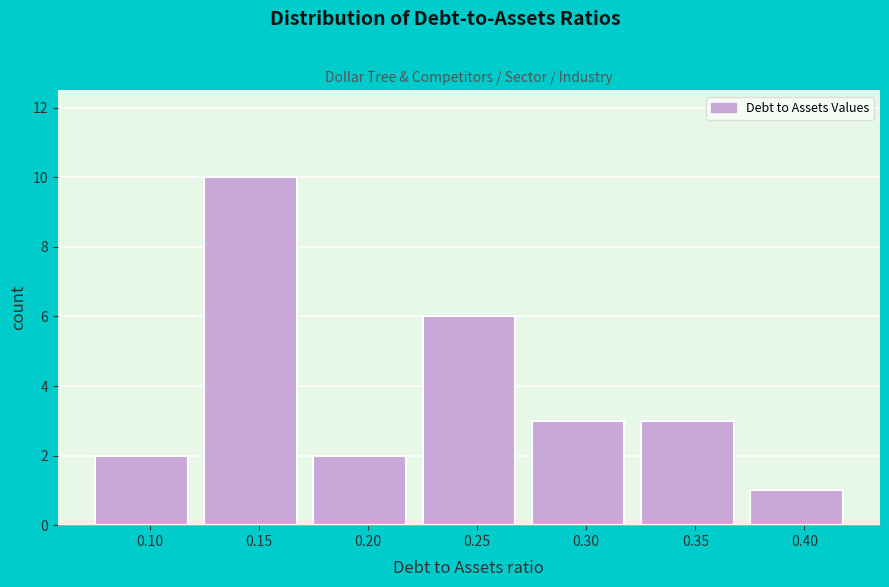

Reading right to left, list all the values displayed in this chart.

0.40=1	0.35=3	0.30=3	0.25=6	0.20=2	0.15=10	0.10=2